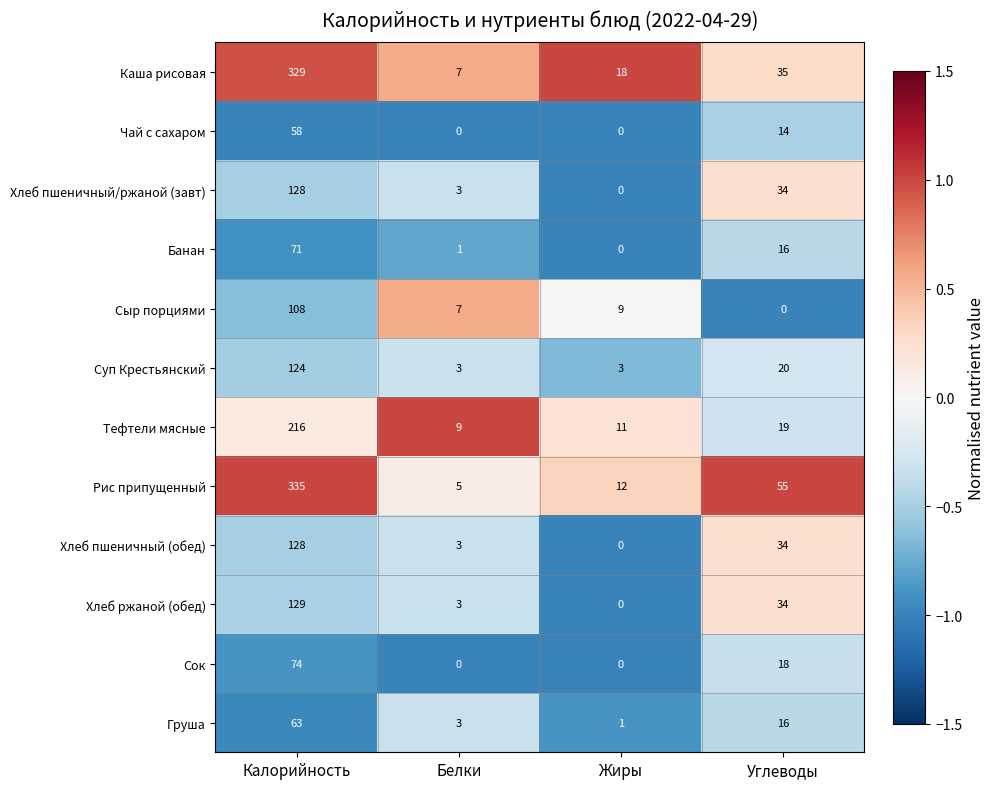

What is the difference between the highest and lowest values at Углеводы?

55